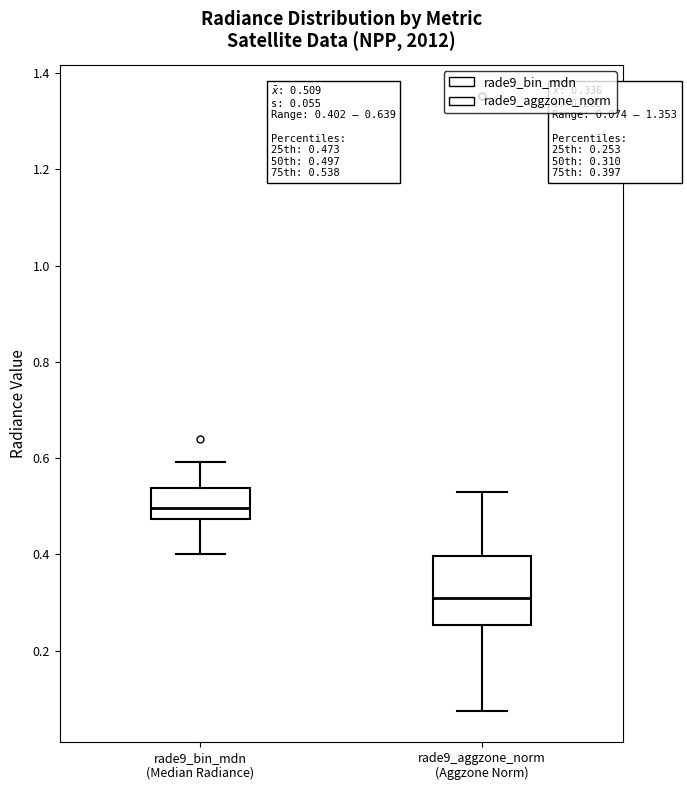

Which box's median line is the lowest?

rade9_aggzone_norm (Aggzone Norm)